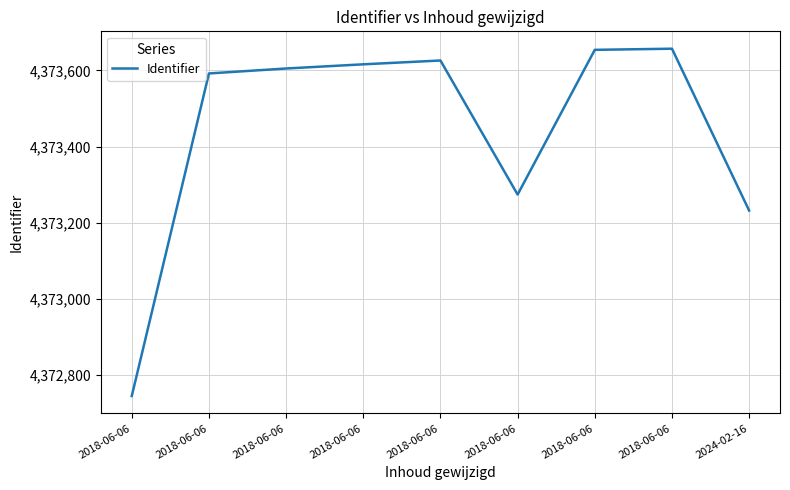

How many values are below 4373605?

4